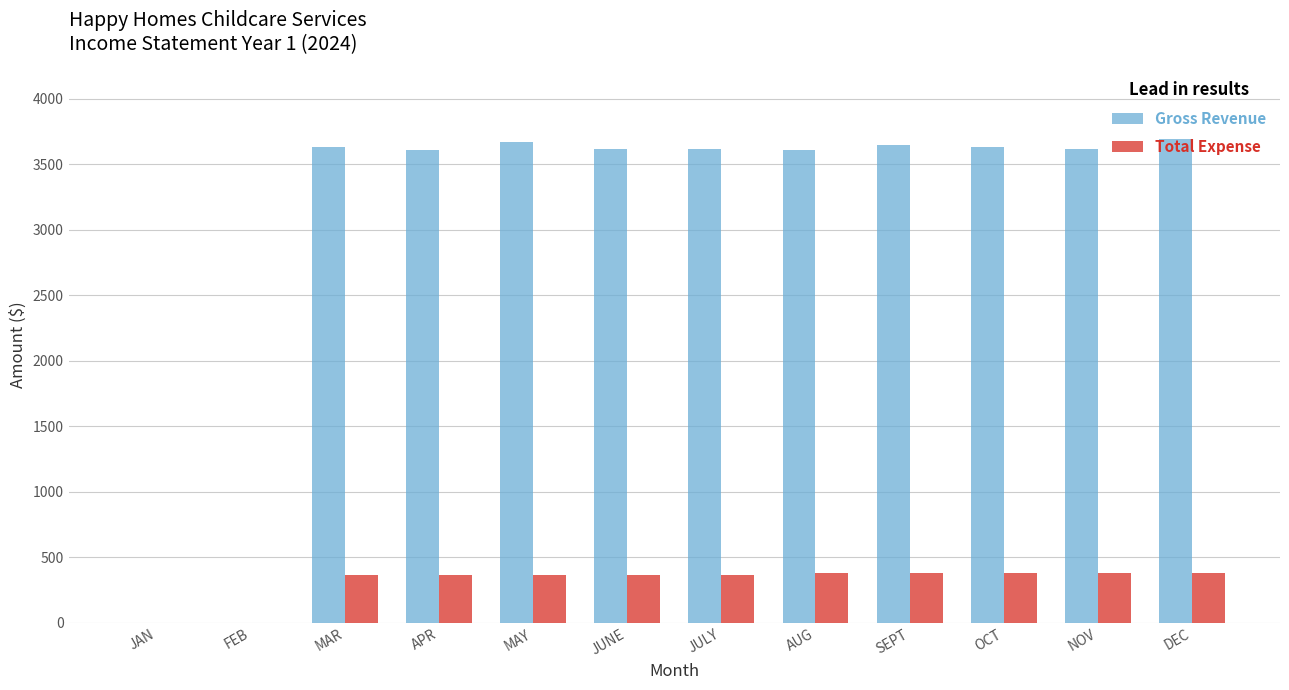

What is the greatest value displayed?

3690.0